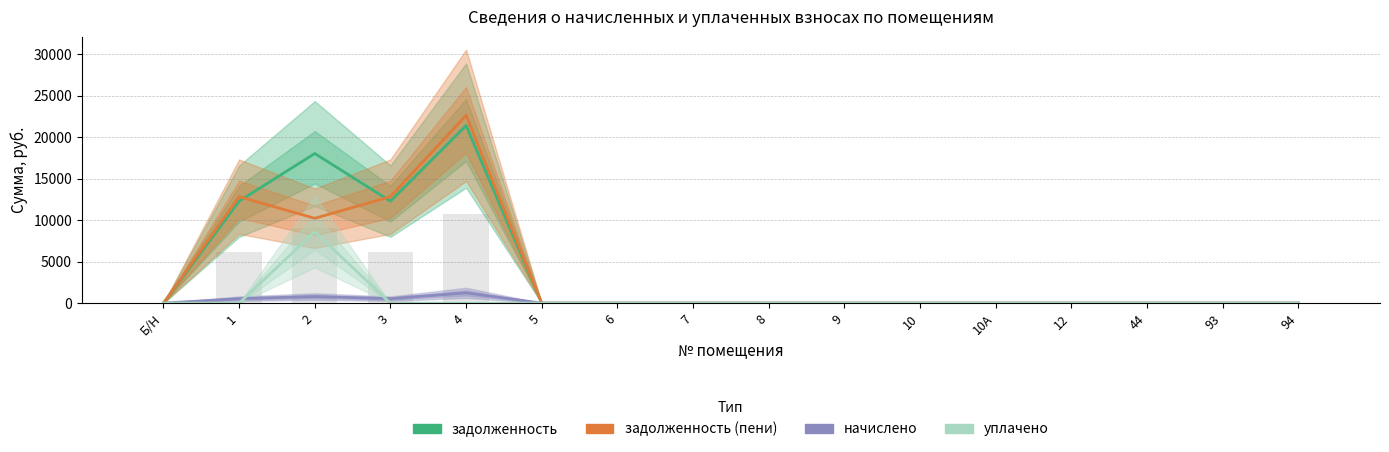

Rank the categories by уплачено value from lowest to highest.

Б/Н, 1, 3, 4, 5, 6, 7, 8, 9, 10, 10А, 12, 44, 93, 94, 2